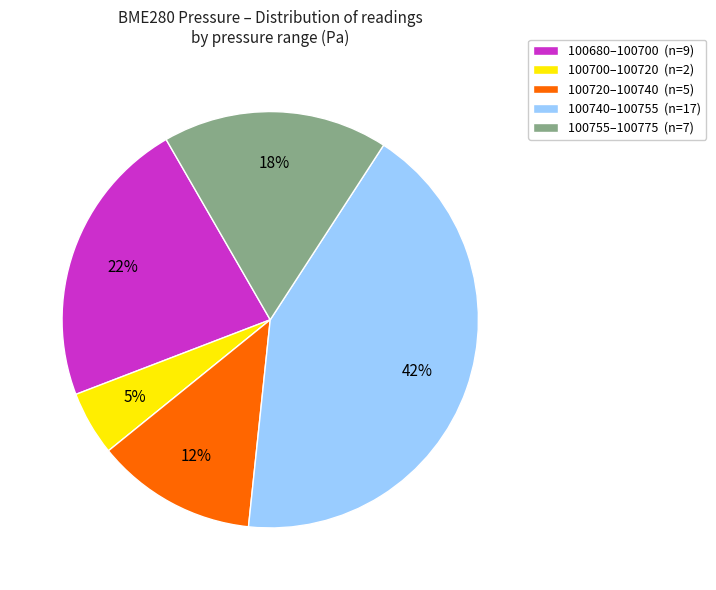

Is the sum of 100720–100740 (n=5) and 100700–100720 (n=2) greater than half?

No